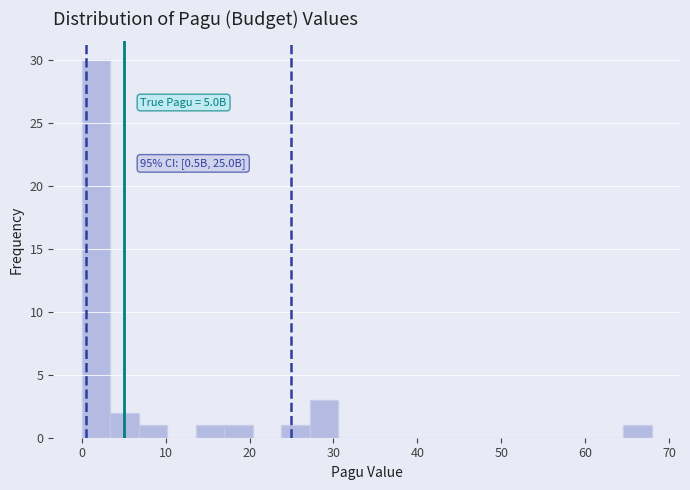

Read against the x-axis, roughly where is the centre of the tallest bar?

2